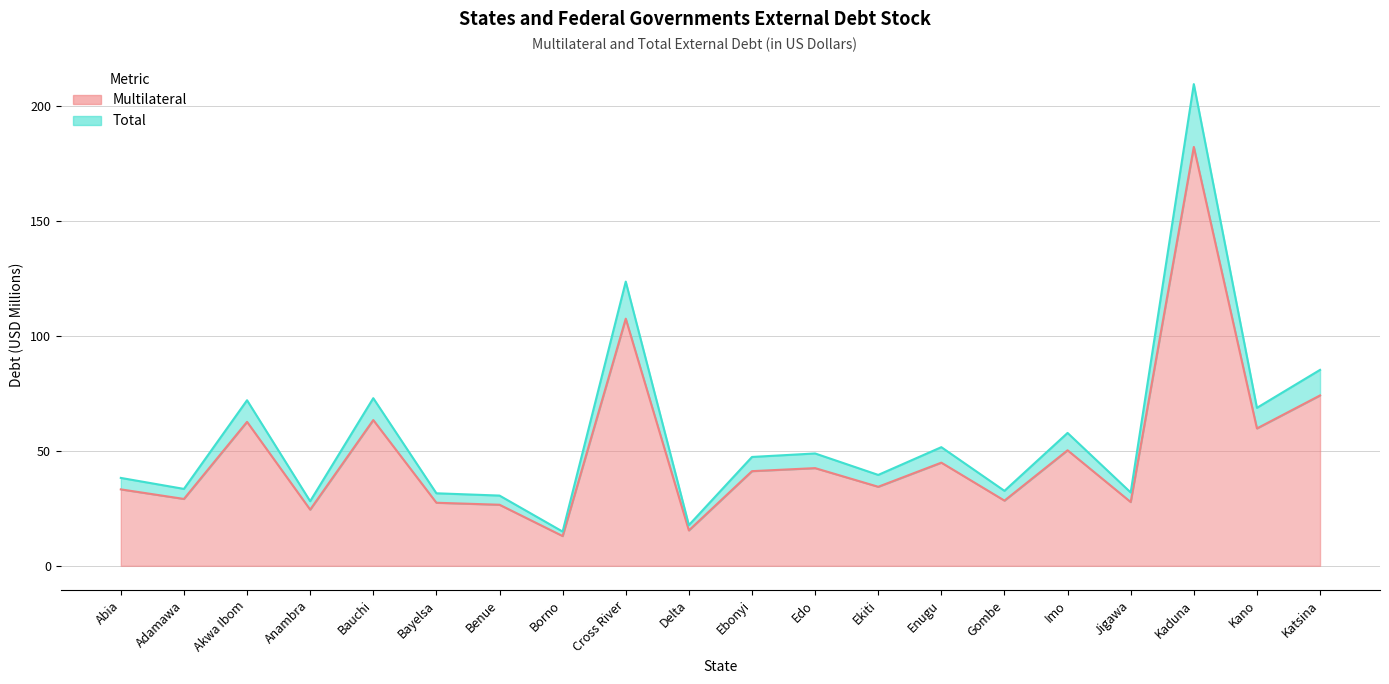

What is the spread (max minus min) of values at Adamawa?

4.4